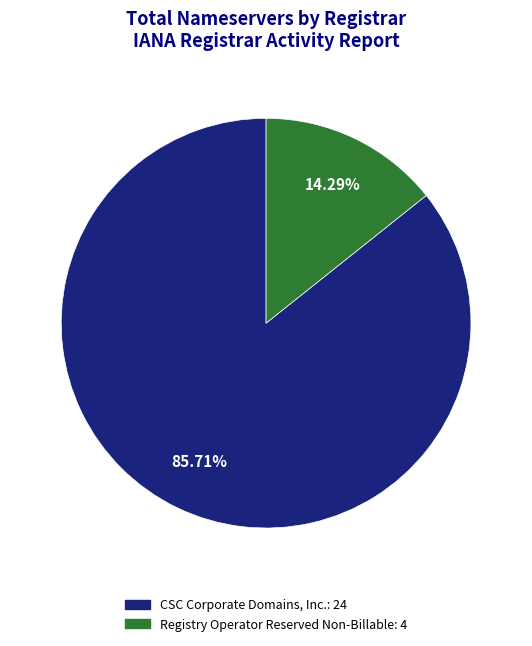

Approximately how many times larger is the value at CSC Corporate Domains, Inc.: 24 compared to Registry Operator Reserved Non-Billable: 4?

6.0